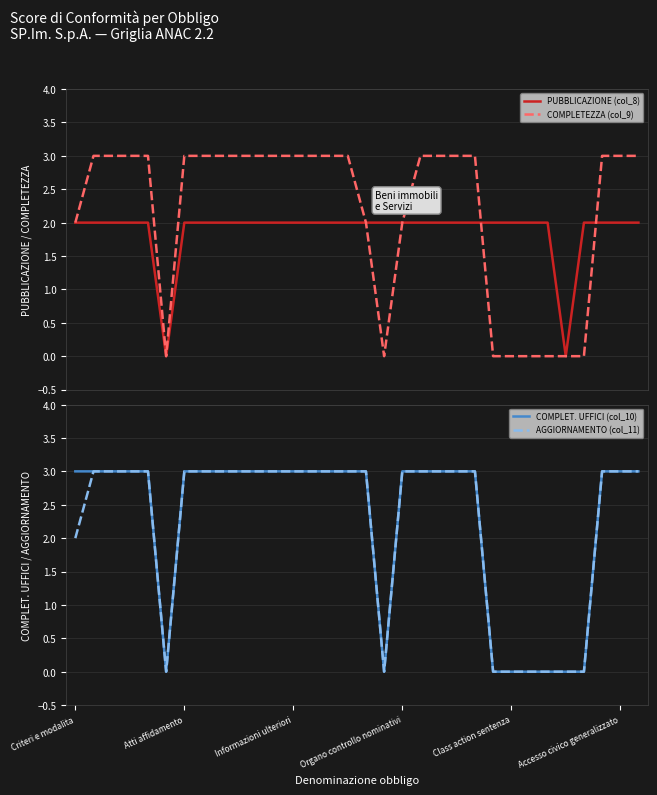

Does the chart have visible grid lines?

Yes